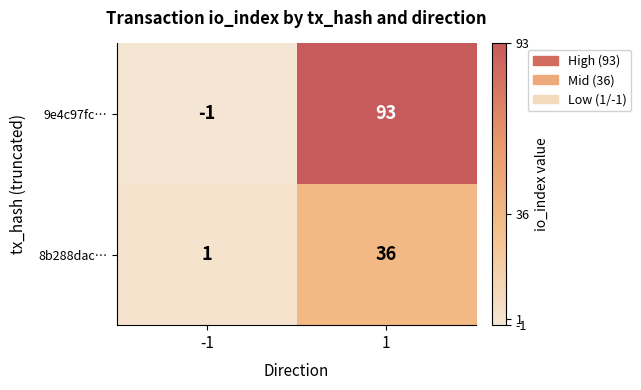

Which series has the largest total across all categories?

9e4c97fc…